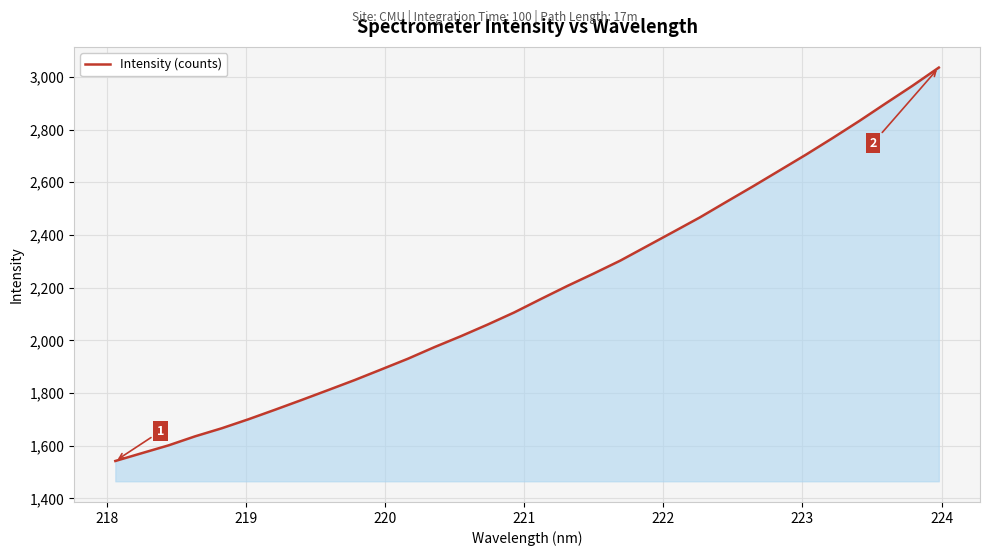

What is the smallest value displayed?

1541.8